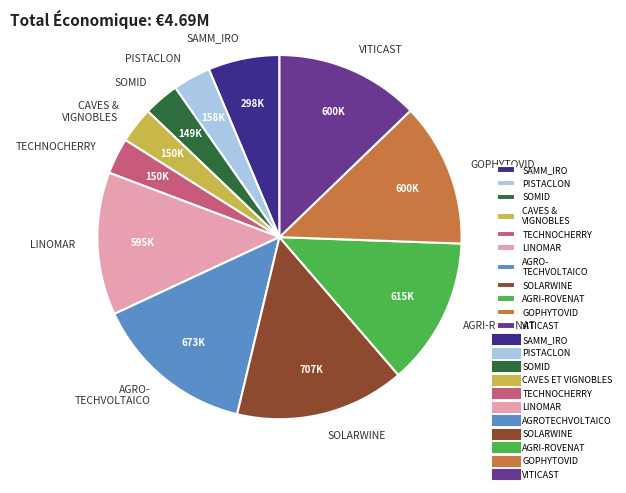

The SOLARWINE slice represents 15% of the pie. True or false?

True